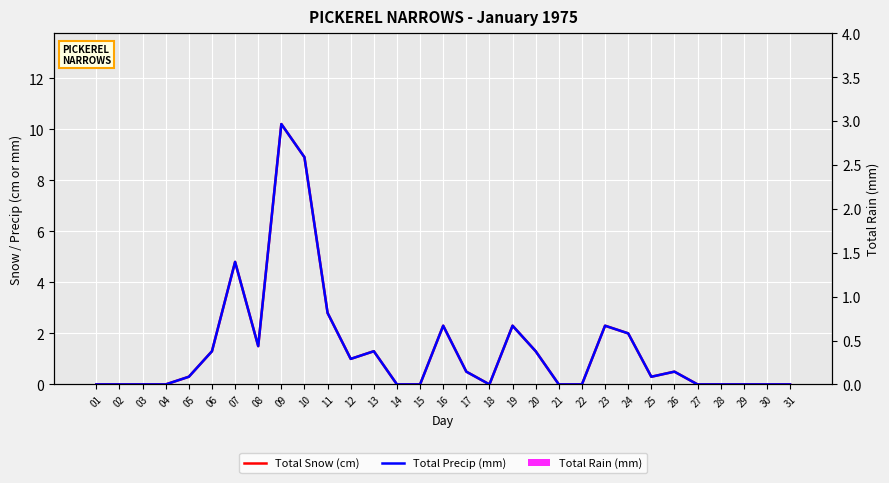

What is the difference between the maximum and minimum values in the Total Precip (mm) series?

10.2